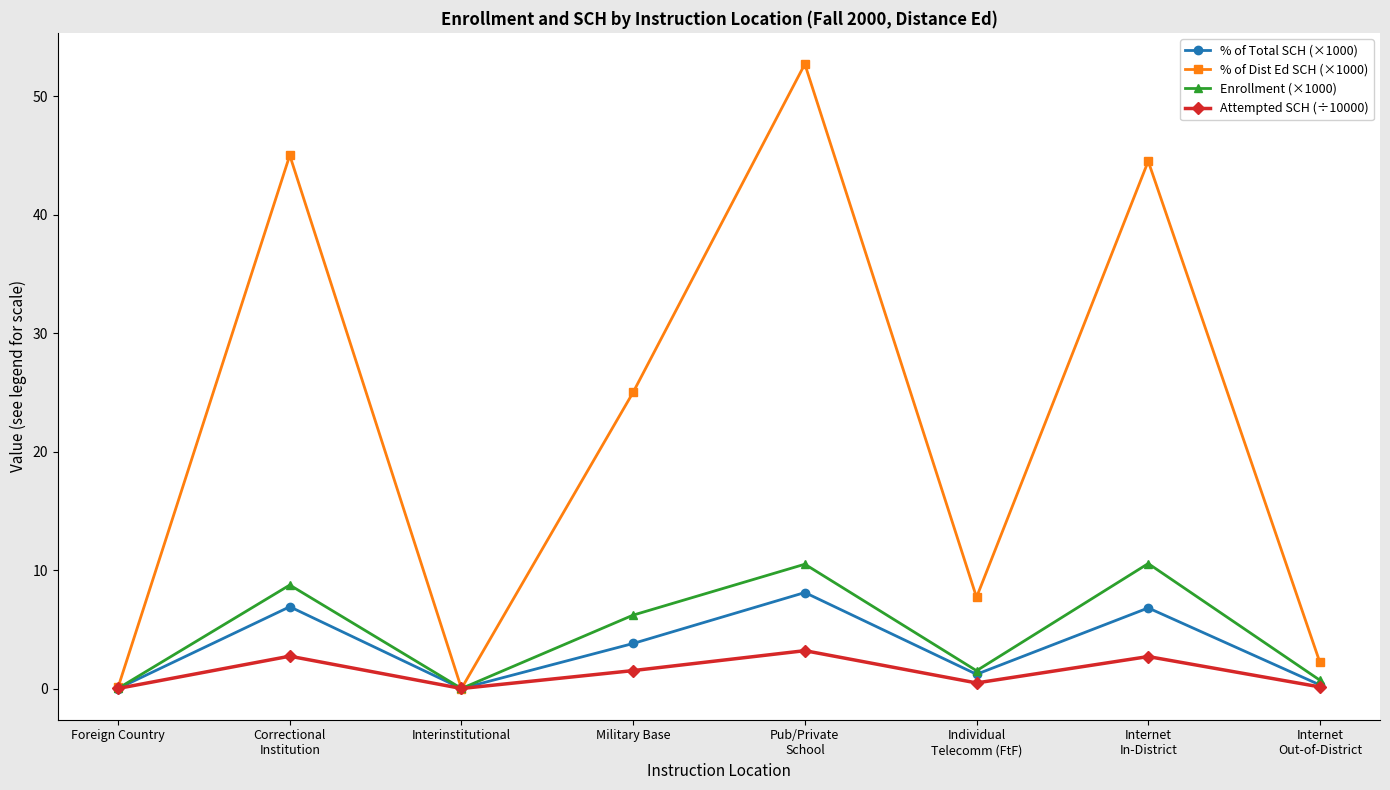

What is the difference between the maximum and minimum values in the % of Total SCH (×1000) series?

8.1